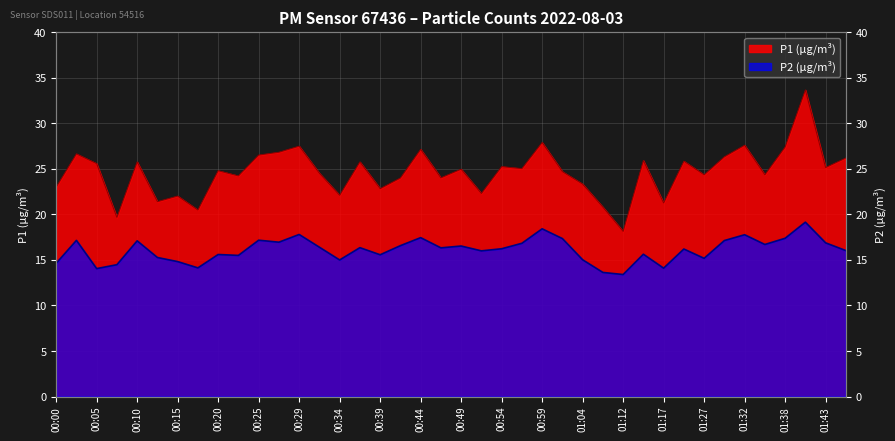

The value of P2 at 01:27 is 20.0. True or false?

False